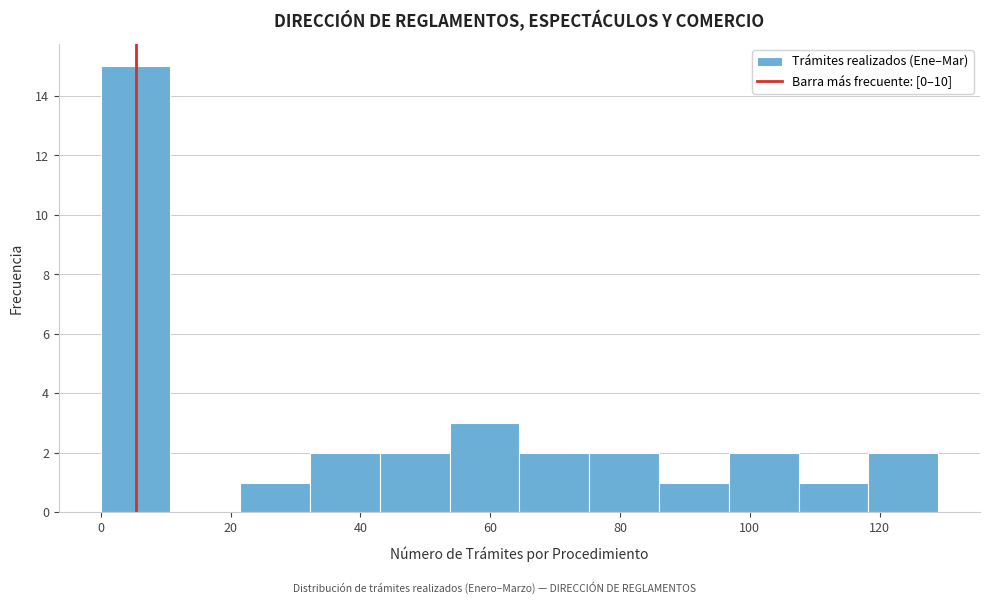

Reading left to right, list every bar in this chart as the range it spans on the x-axis followed by its height. Neither the bar edges nor the heights are printed on the chart, so give them approximately, as read against the axes.

0 to 10: 15
10 to 22: 0
22 to 32: 1
32 to 44: 2
44 to 54: 2
54 to 64: 3
64 to 76: 2
76 to 86: 2
86 to 96: 1
96 to 108: 2
108 to 118: 1
118 to 130: 2